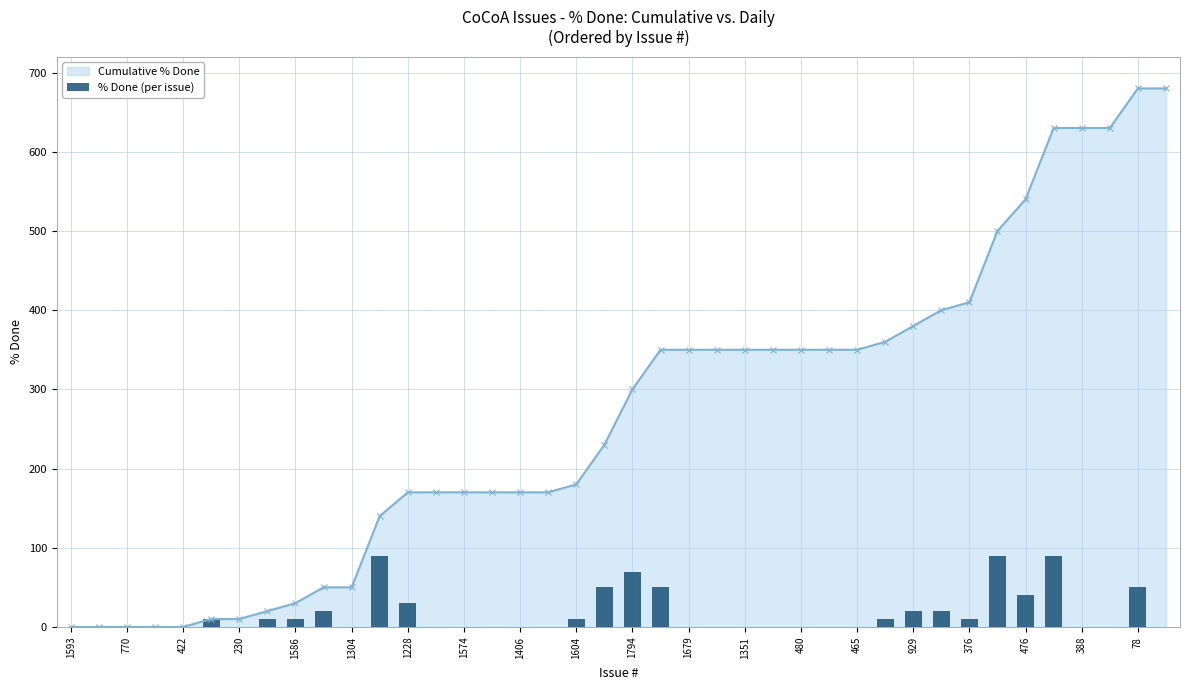

Reading left to right, list all the values displayed in this chart.

0	0	0	0	0	10	0	10	10	20	0	90	30	0	0	0	0	0	10	50	70	50	0	0	0	0	0	0	0	10	20	20	10	90	40	90	0	0	50	0